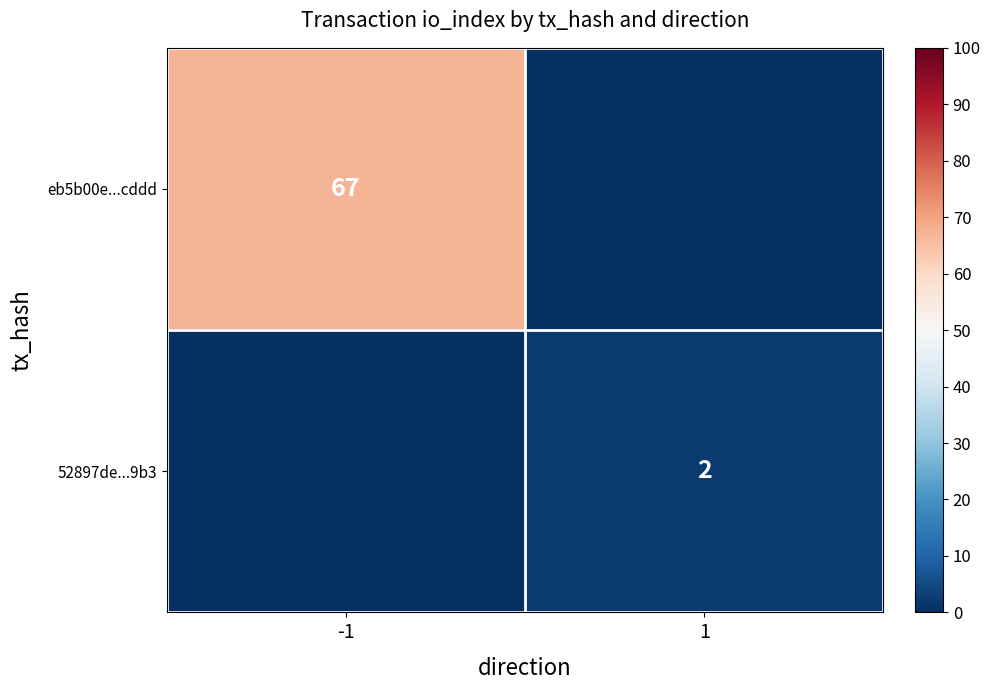

What is the total value across all series at 1?

2